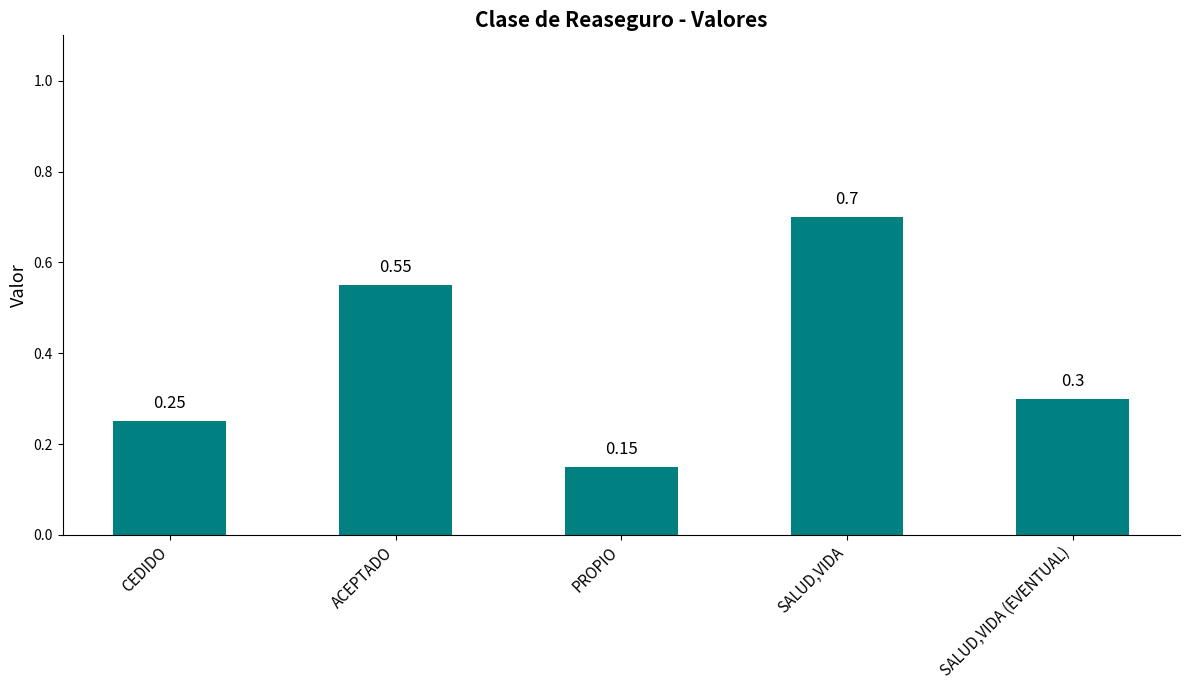

List the labels in order of value, smallest first.

PROPIO, CEDIDO, SALUD,VIDA (EVENTUAL), ACEPTADO, SALUD,VIDA